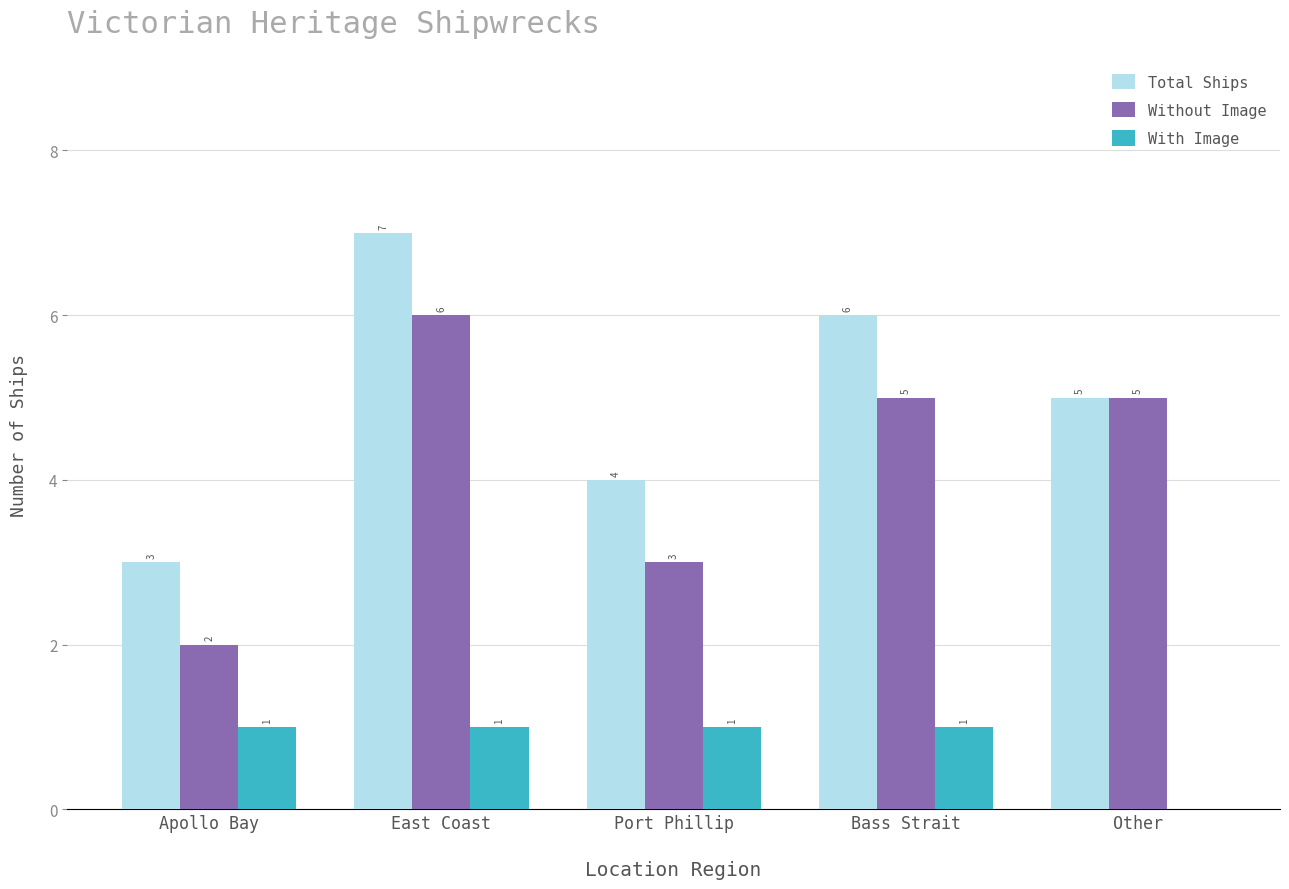

Is it true that With Image equals 2 at Port Phillip?

False